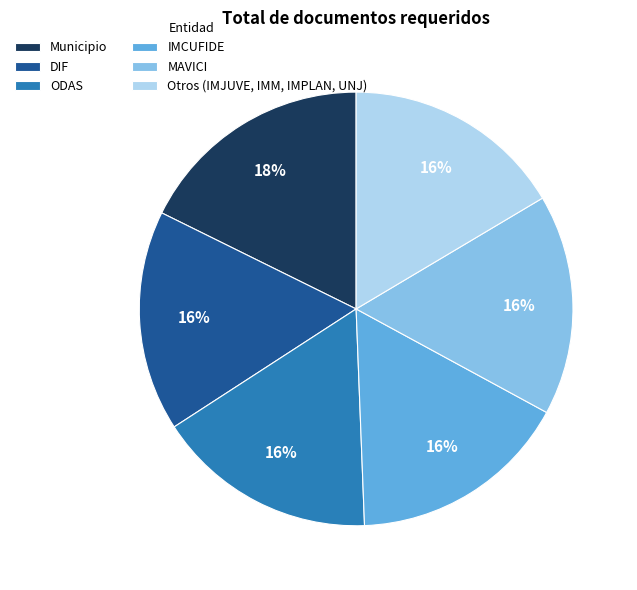

To the nearest percent, what portion does IMCUFIDE represent?

16%